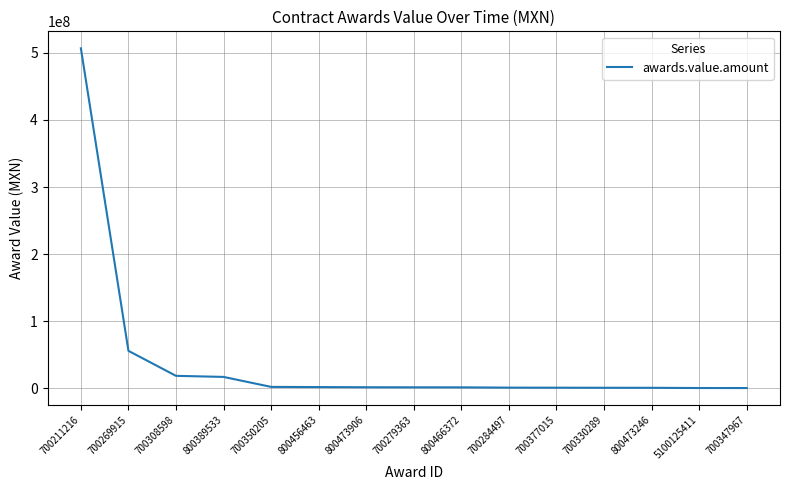

True or false: the data shows 1276454.1 at 700279363.

True